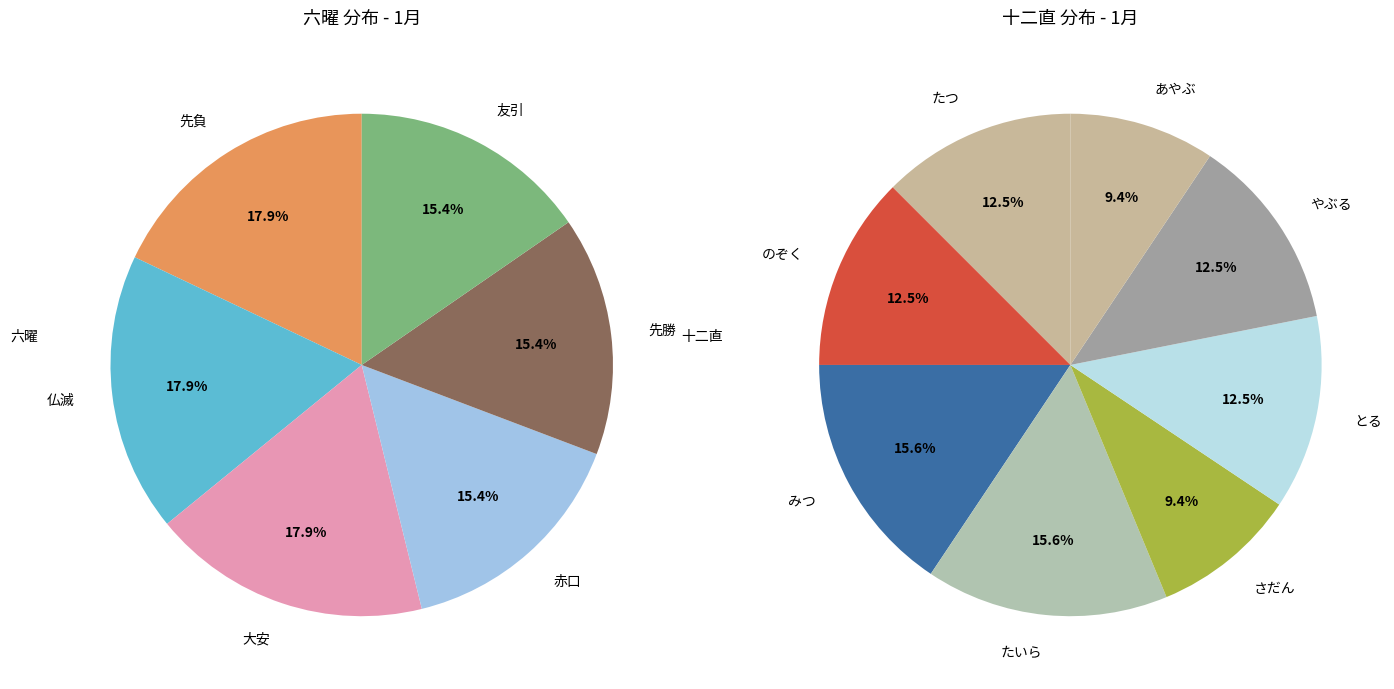

How many segments does this pie chart have?

6